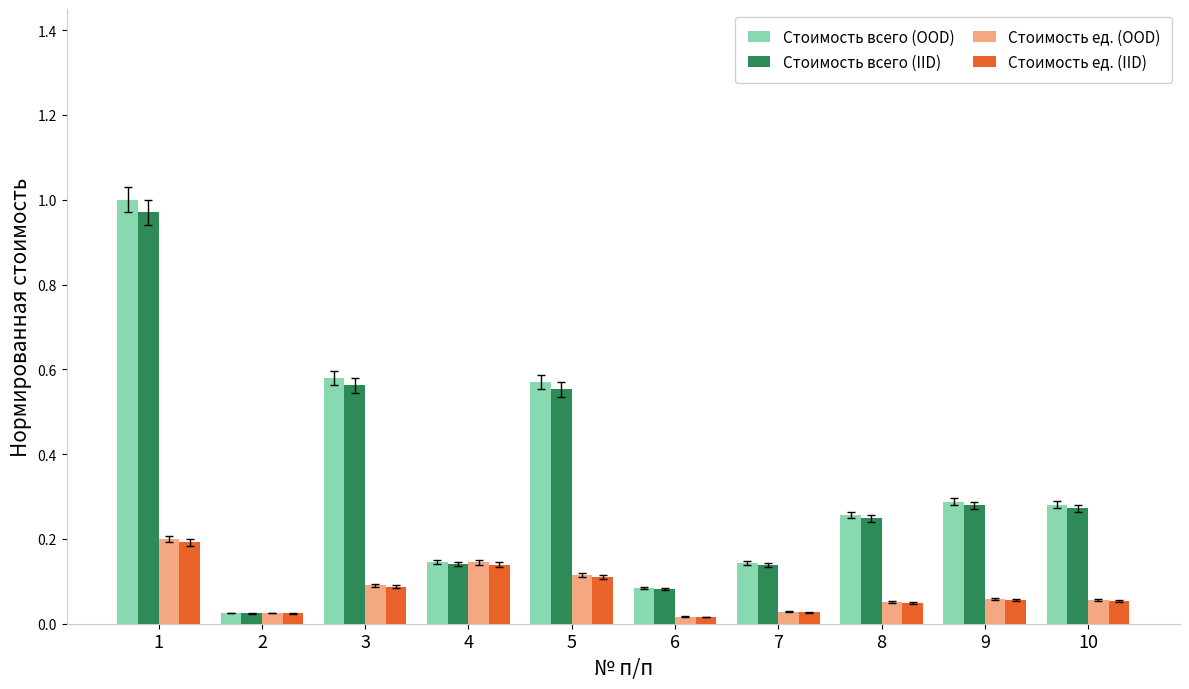

Is the value of Стоимость ед. (IID) at 3 greater than the value of Стоимость ед. (OOD) at 1?

No